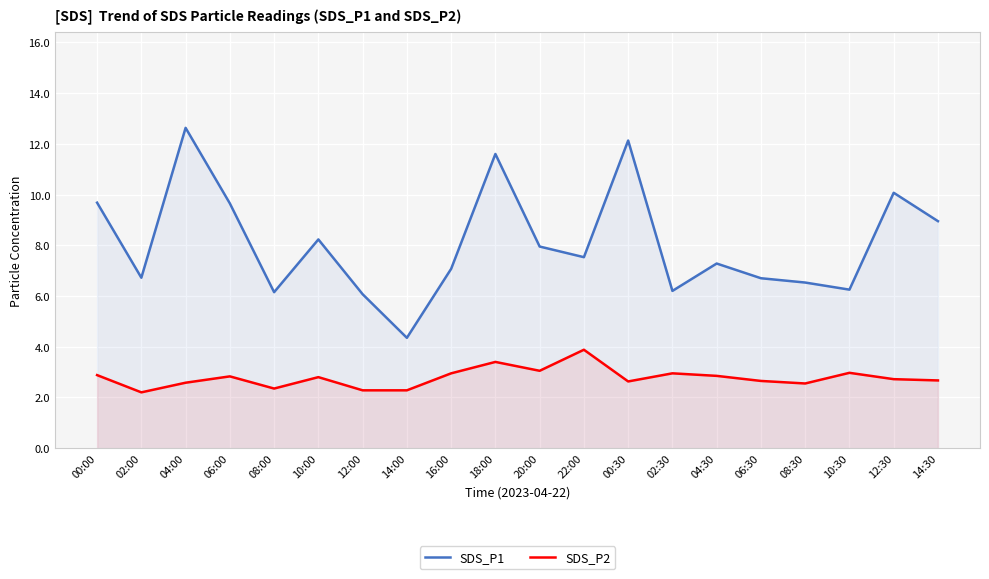

How many lines are shown in the chart?

2